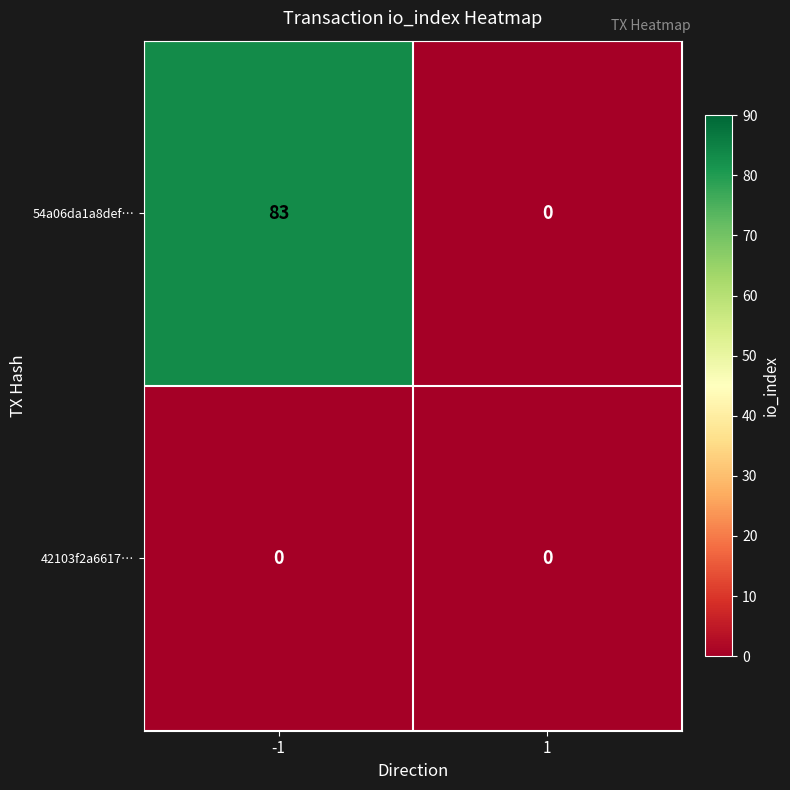

How many series are shown in this chart?

2